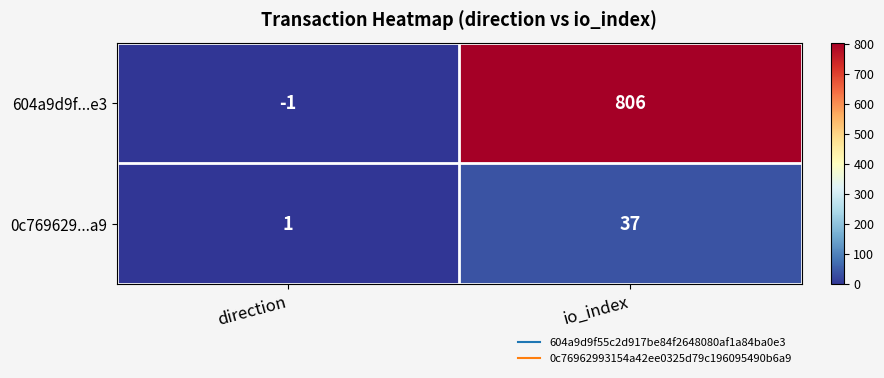

Reading left to right, transcribe all the data shown in this chart.

604a9d9f...e3: direction=-1	io_index=806
0c769629...a9: direction=1	io_index=37